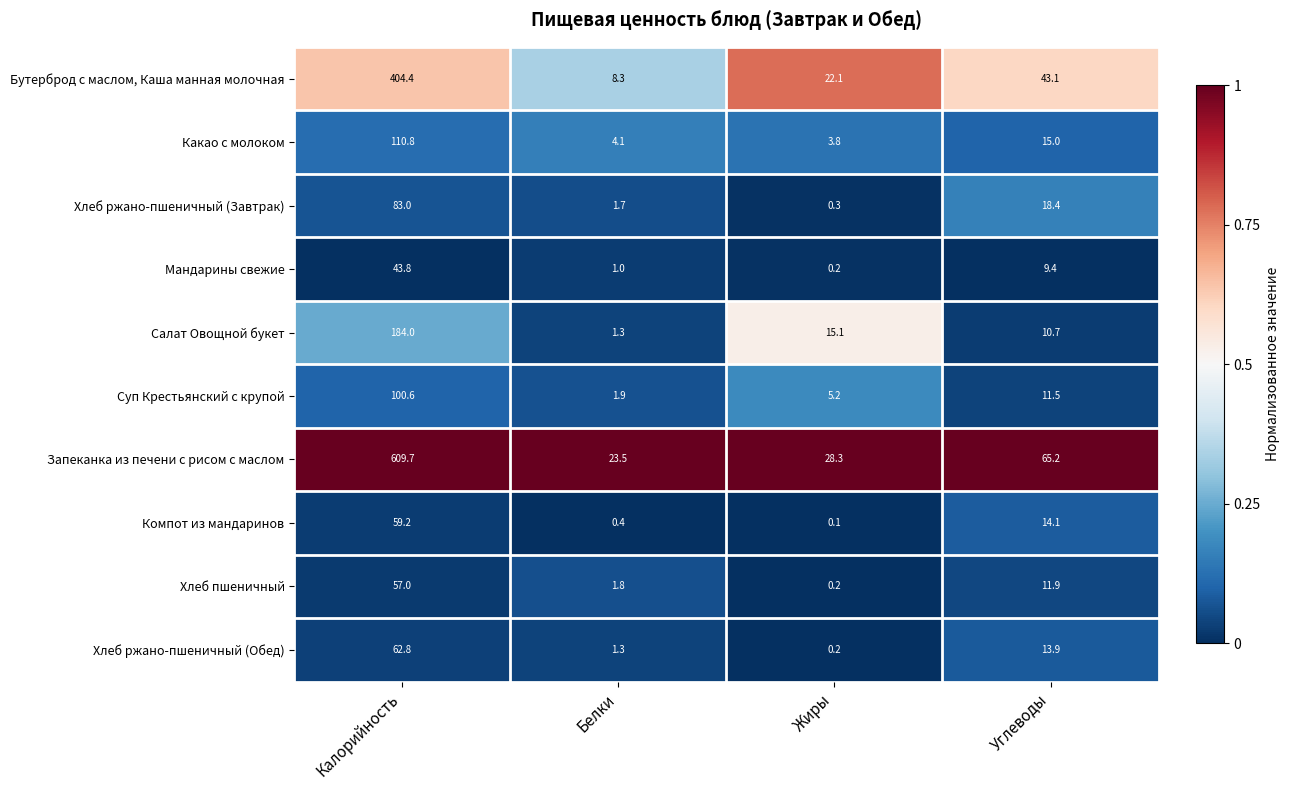

What is the approximate value of Бутерброд с маслом, Каша манная молочная at Углеводы?

43.1